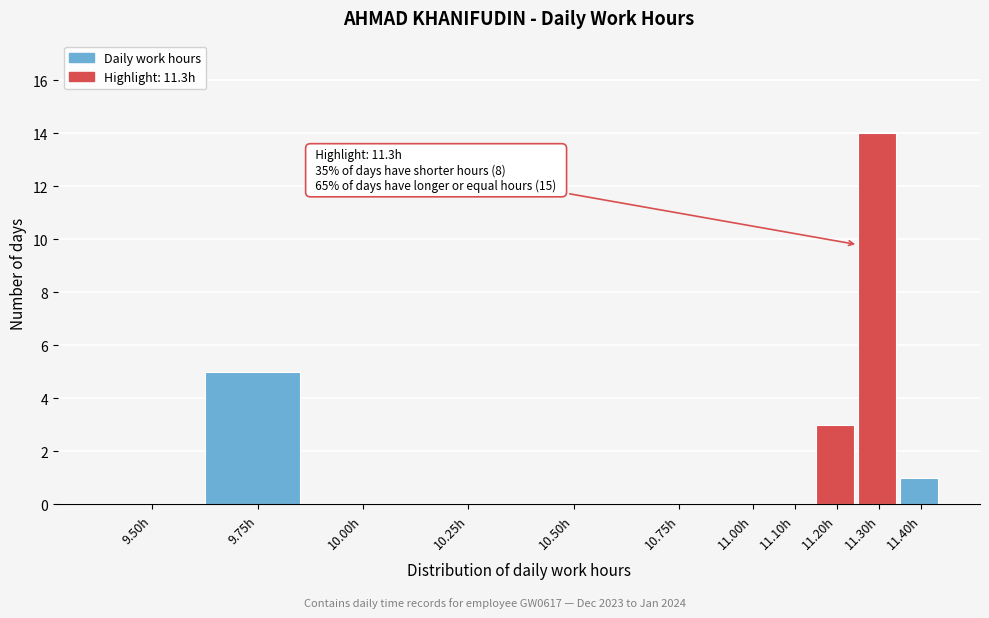

Reading left to right, what are all the values shown in this chart?

9.50h=0	9.75h=5	10.00h=0	10.25h=0	10.50h=0	10.75h=0	11.00h=0	11.10h=0	11.20h=3	11.30h=14	11.40h=1